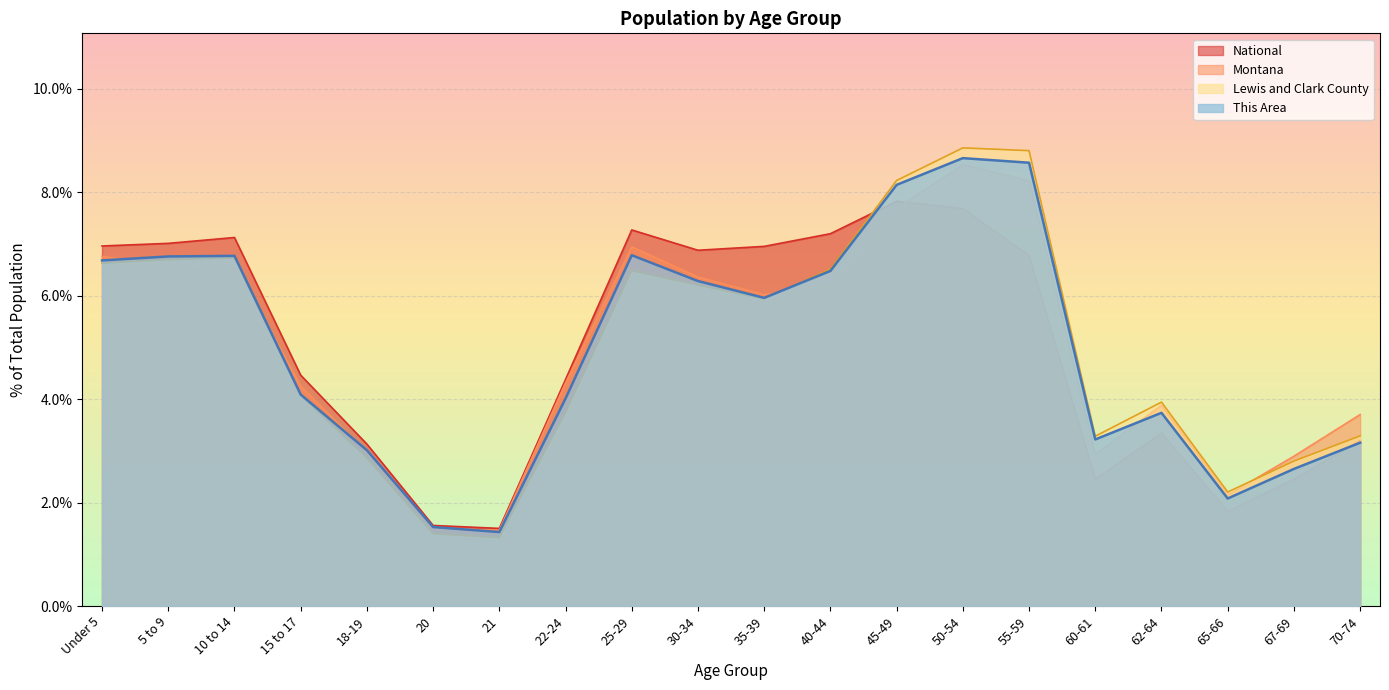

What are all the series names shown in the legend?

National, Montana, Lewis and Clark County, This Area